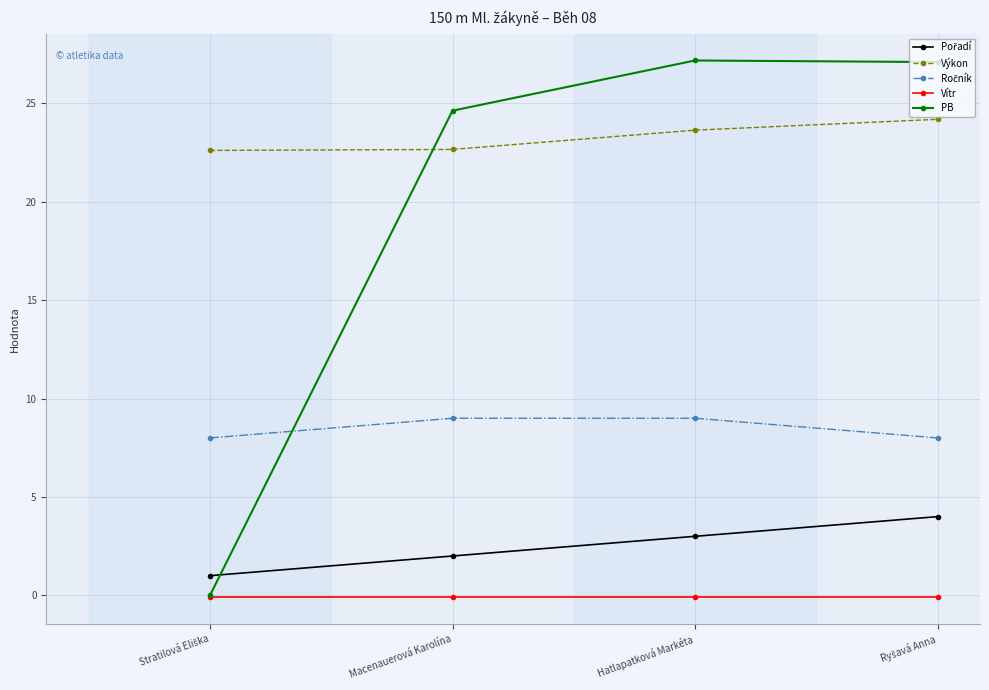

Which series has the largest range (max minus min)?

PB